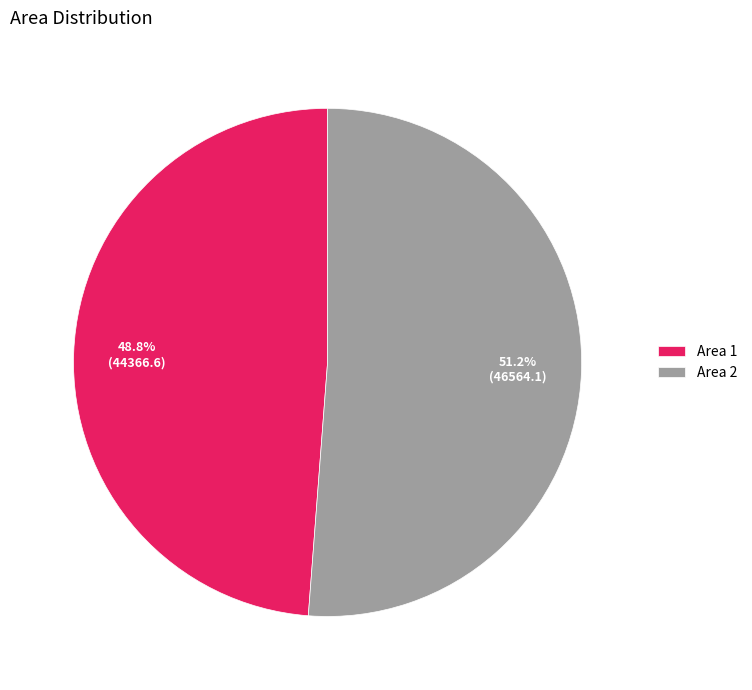

Which slice is the smallest?

Area 1